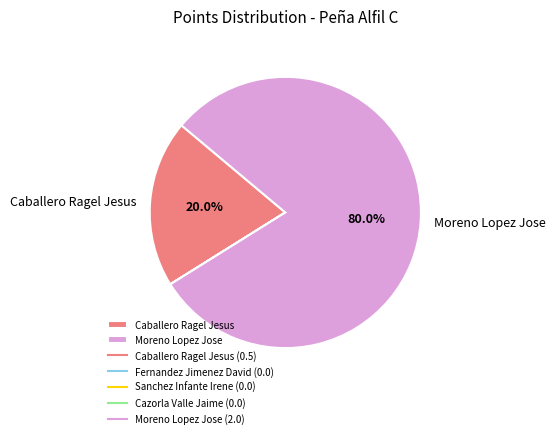

Is there any slice that represents more than half of the pie?

Yes